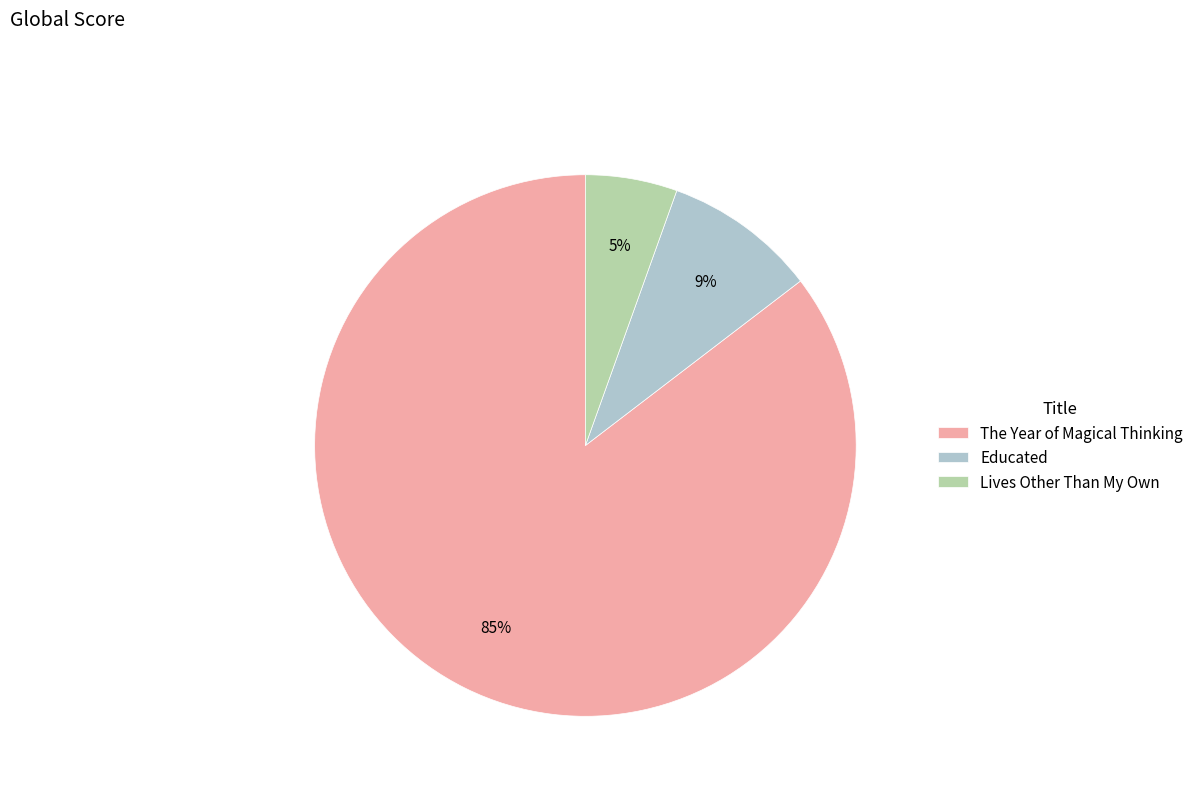

Which category has the smallest portion of the pie?

Lives Other Than My Own